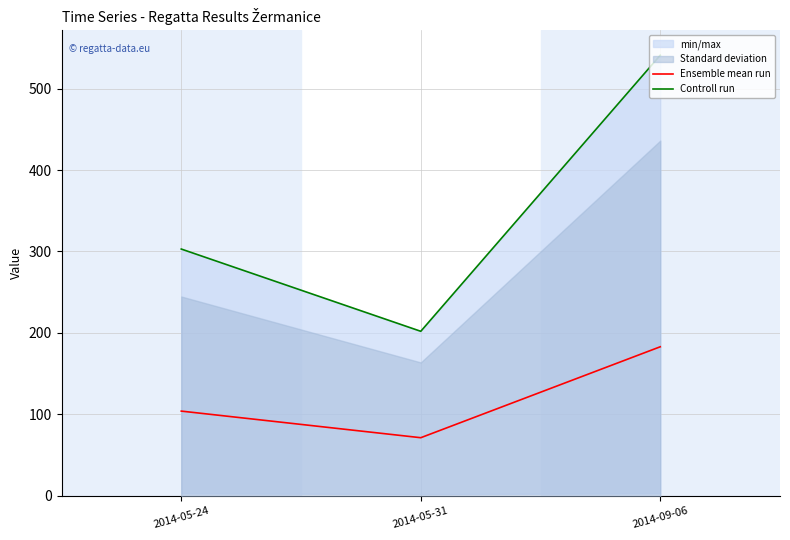

How many values in the Ensemble mean run series are below 104?

1